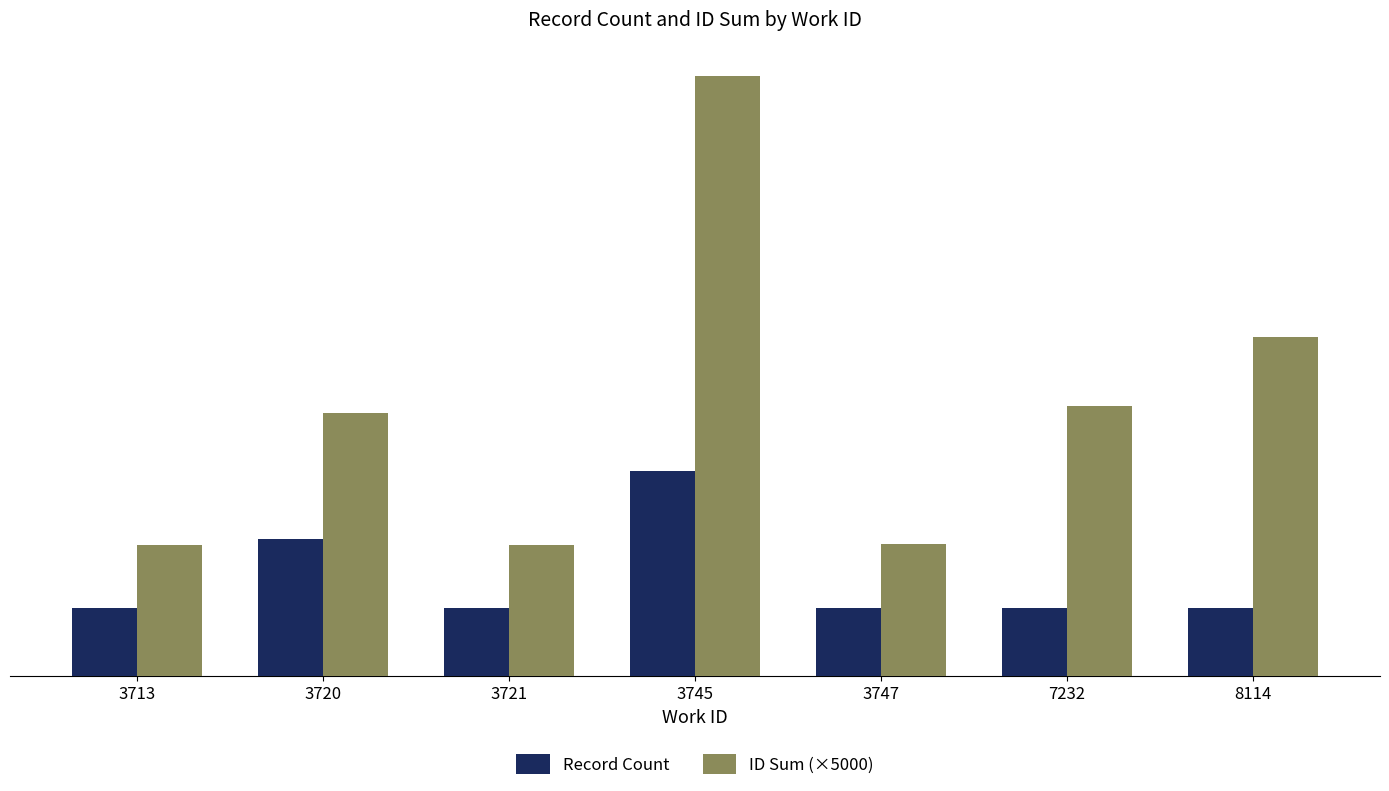

What is the value of the Record Count bar at the 7th from the left?

1.0